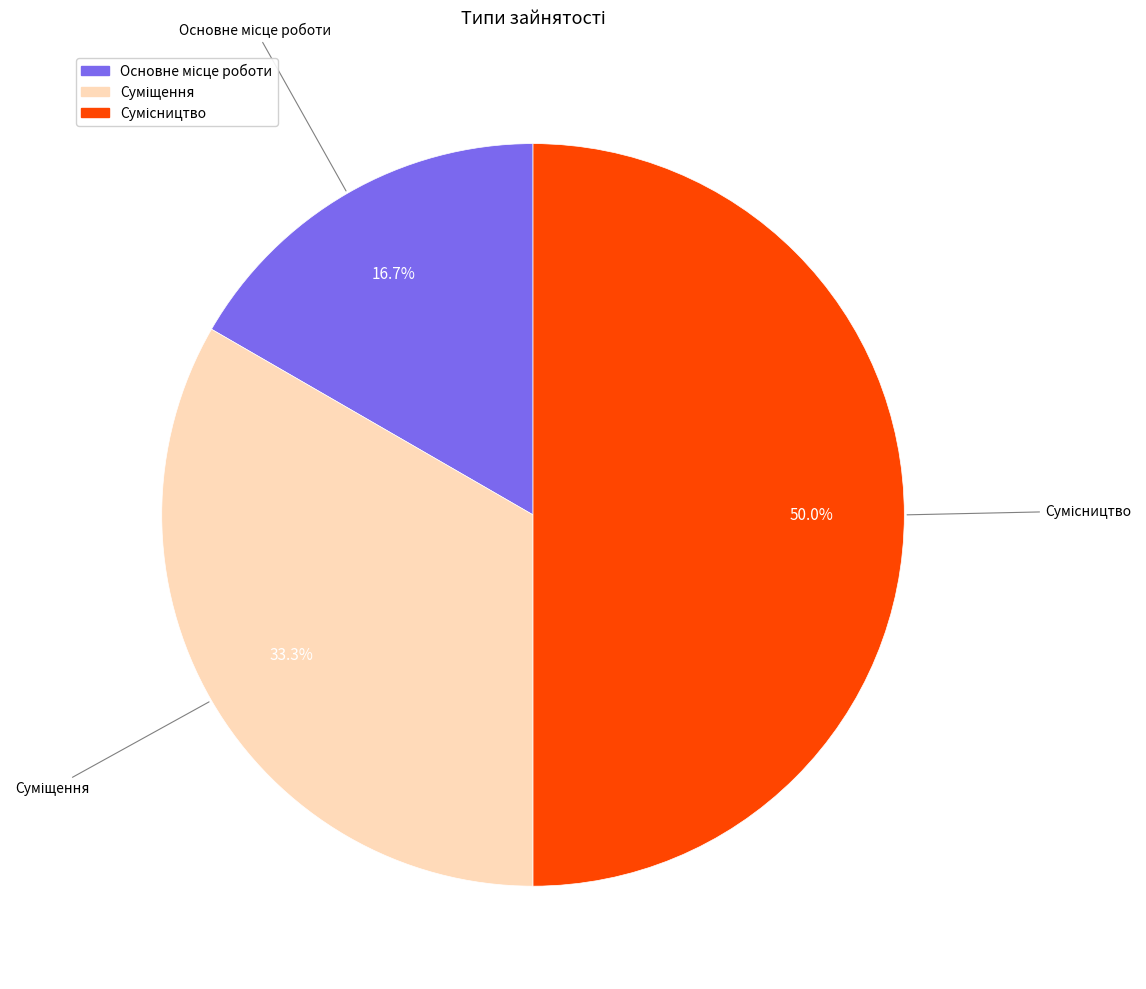

Rank the categories by value from highest to lowest.

Сумісництво, Суміщення, Основне місце роботи